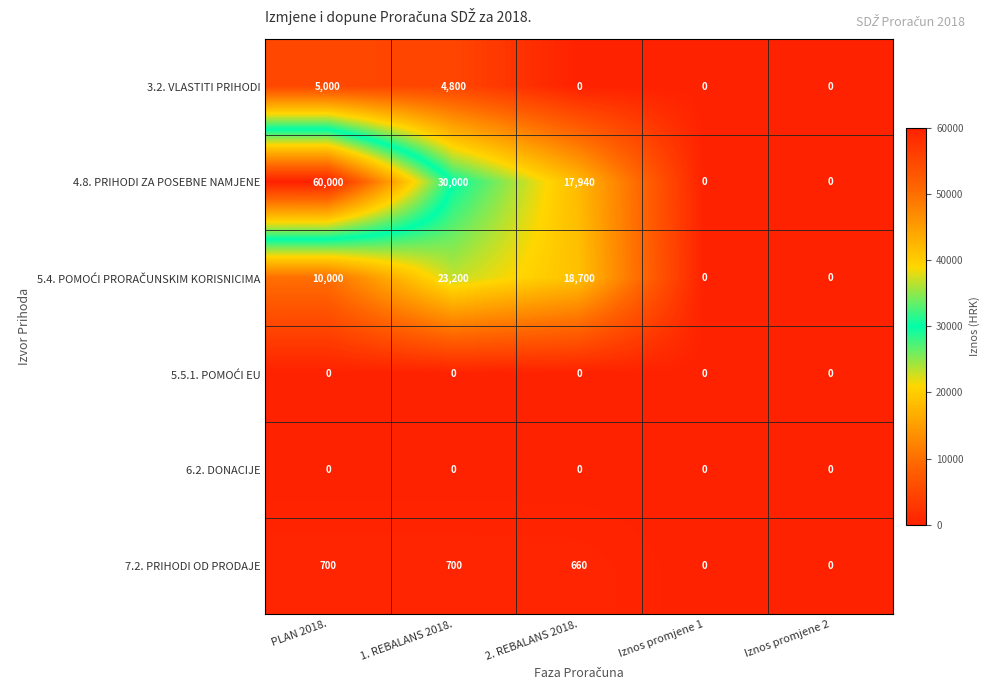

Which series has the largest range (max minus min)?

4.8. PRIHODI ZA POSEBNE NAMJENE